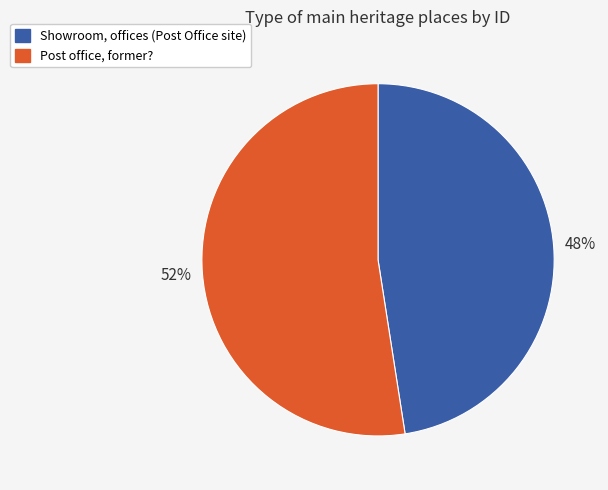

What percentage is the Post office, former? slice, to the nearest percent?

52%